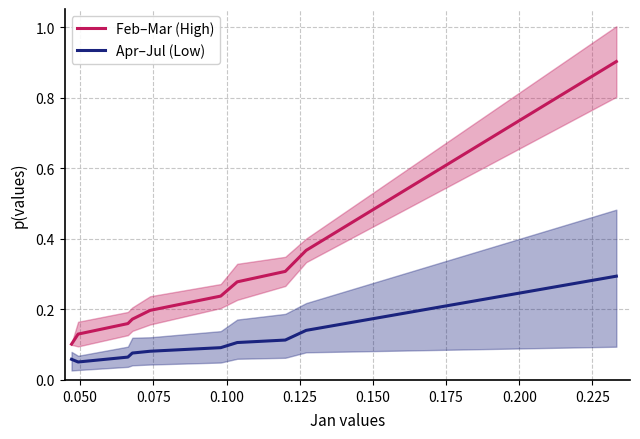

Does the chart display data point markers on the line(s)?

No